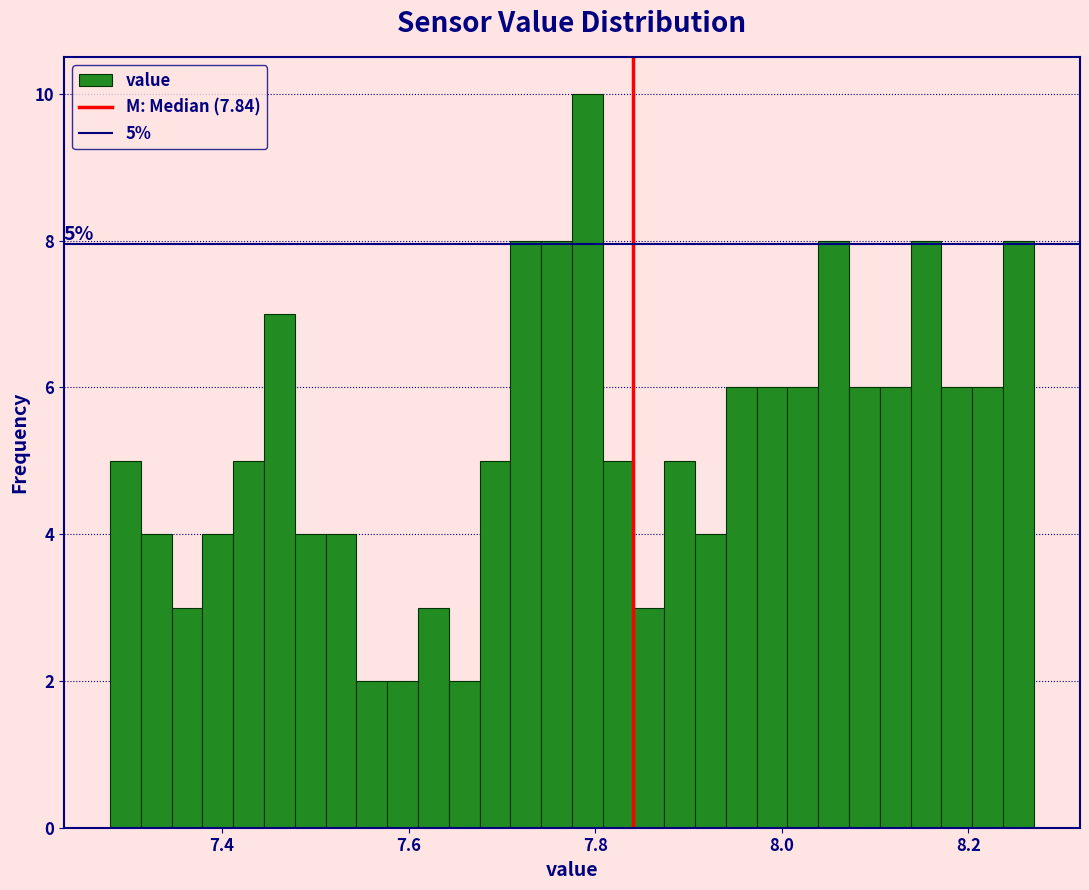

Read against the x-axis, roughly where is the centre of the tallest bar?

7.80